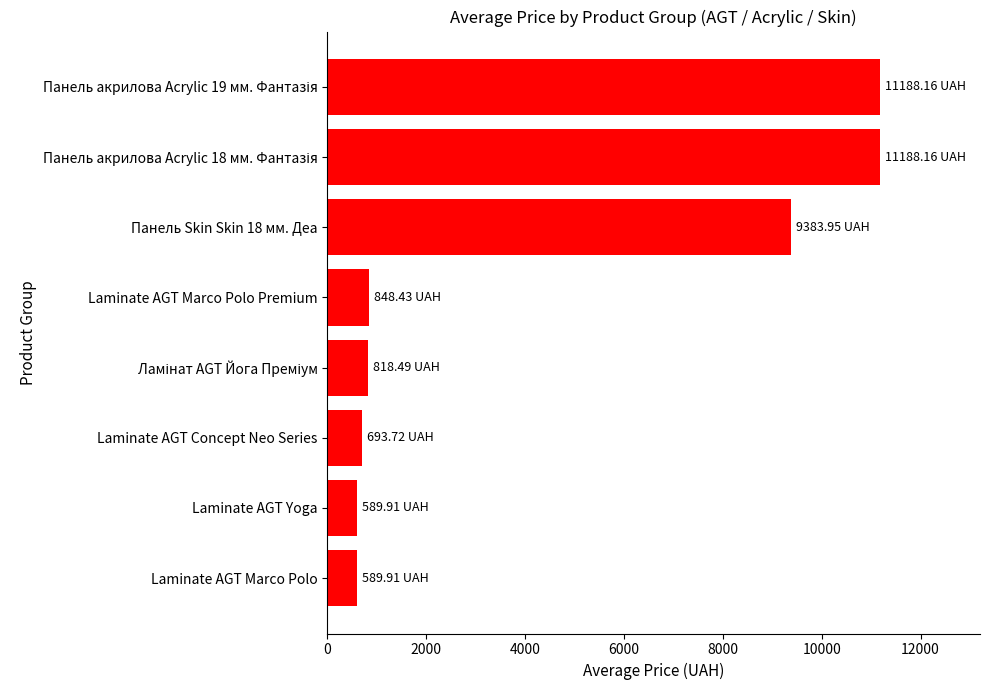

What is the greatest value displayed?

11188.2